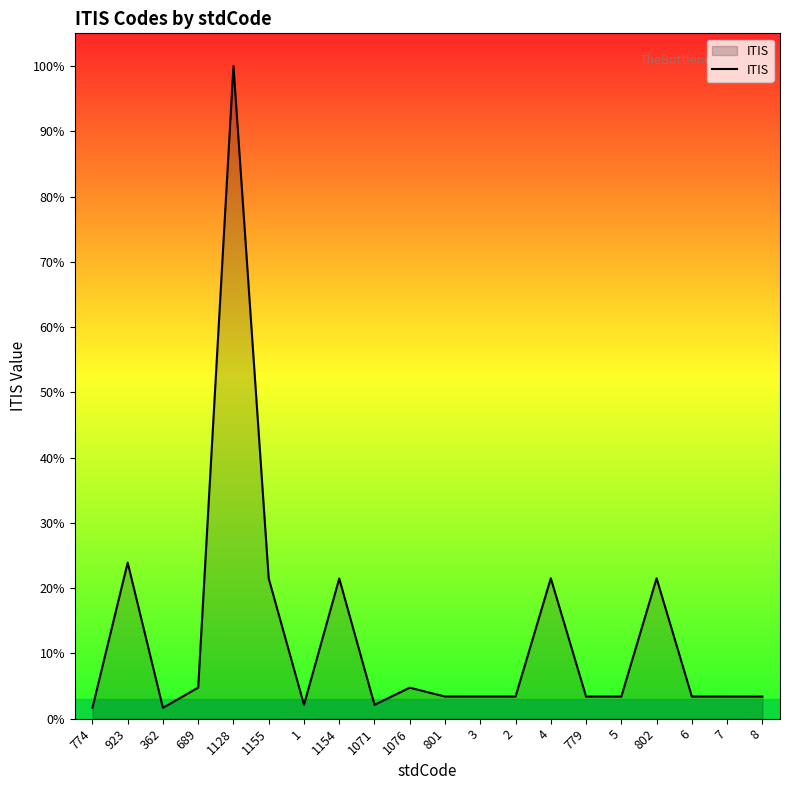

Does the chart have visible grid lines?

No